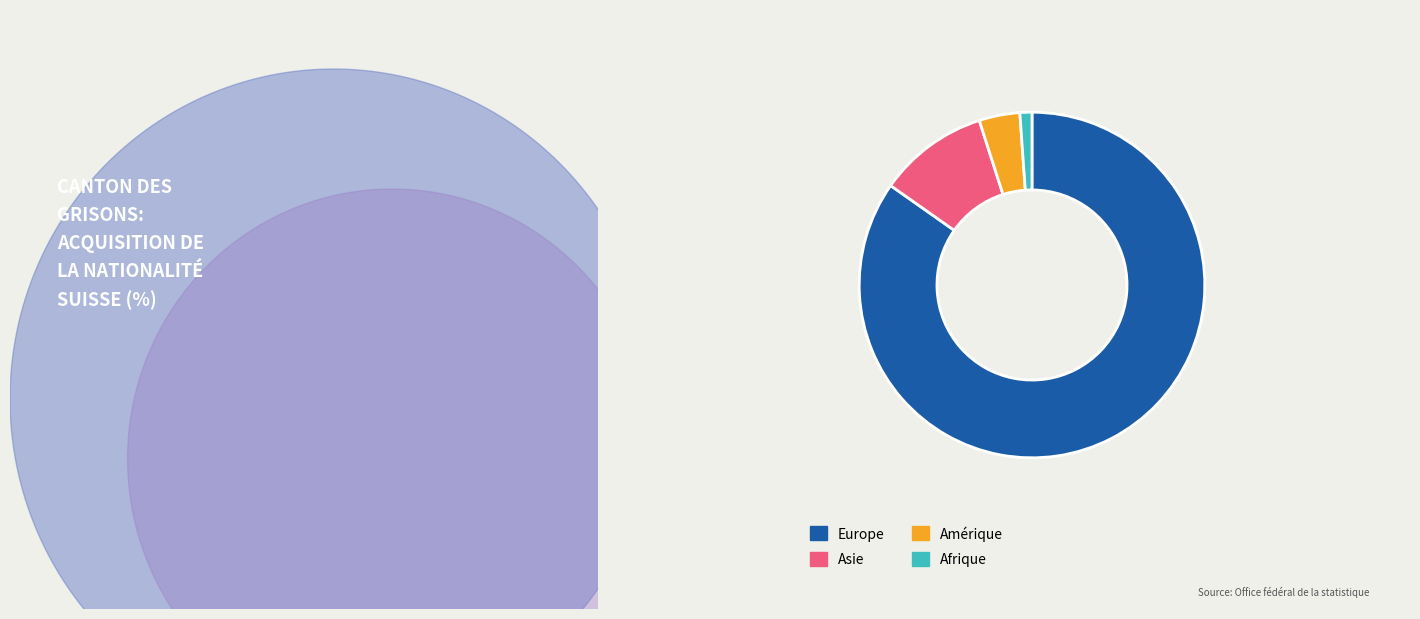

Is there a majority slice in this chart?

Yes